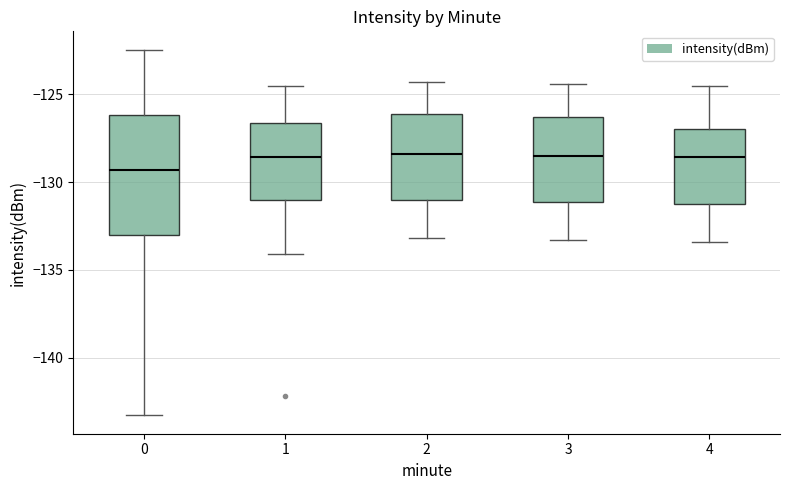

Comparing the boxes themselves (not the whiskers), which one is the tallest?

0